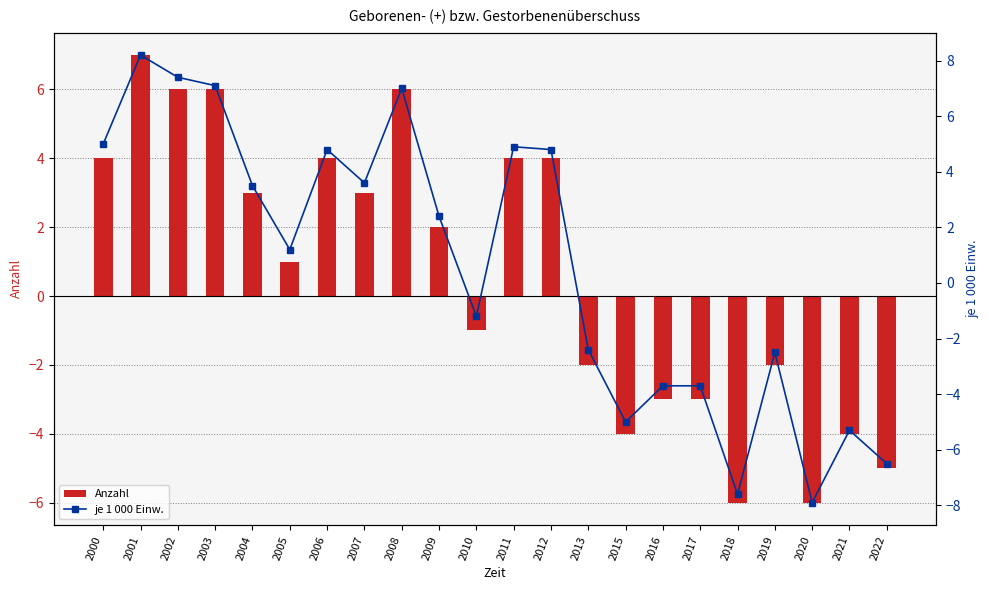

The value of Anzahl at 2006 is 4.0. True or false?

True